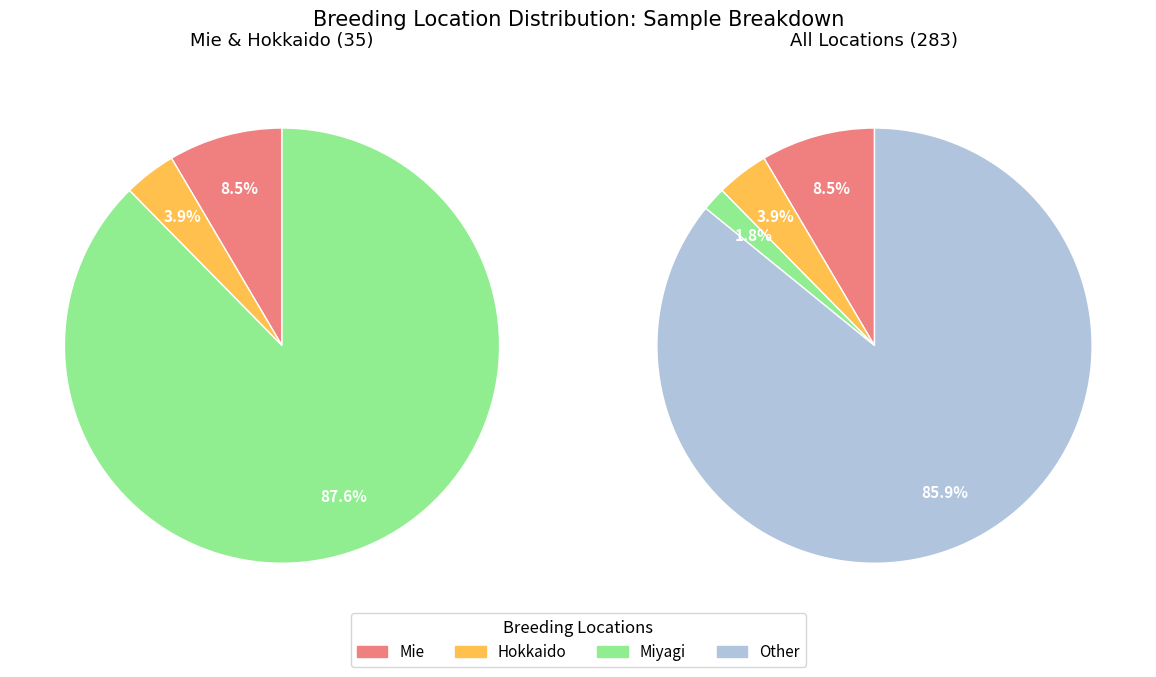

Rank the categories by value from highest to lowest.

Other, Mie, Hokkaido, Miyagi